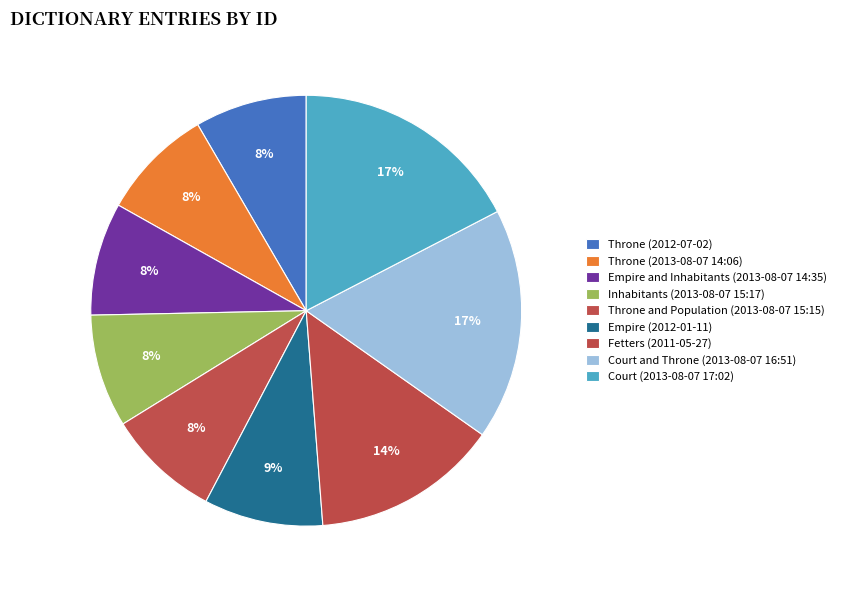

What percentage is the Fetters (2011-05-27) slice, to the nearest percent?

14%